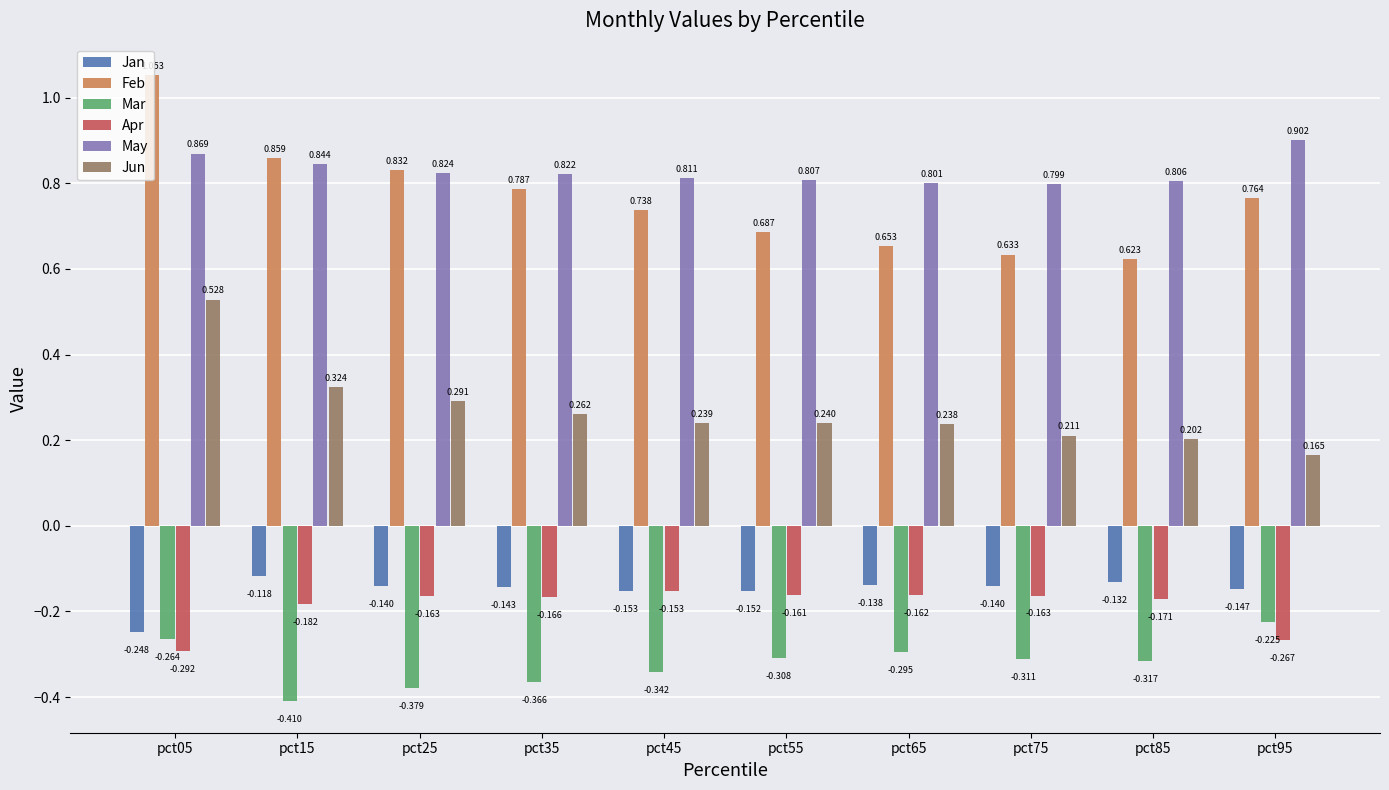

Is the value of Jun at pct65 greater than the value of May at pct55?

No